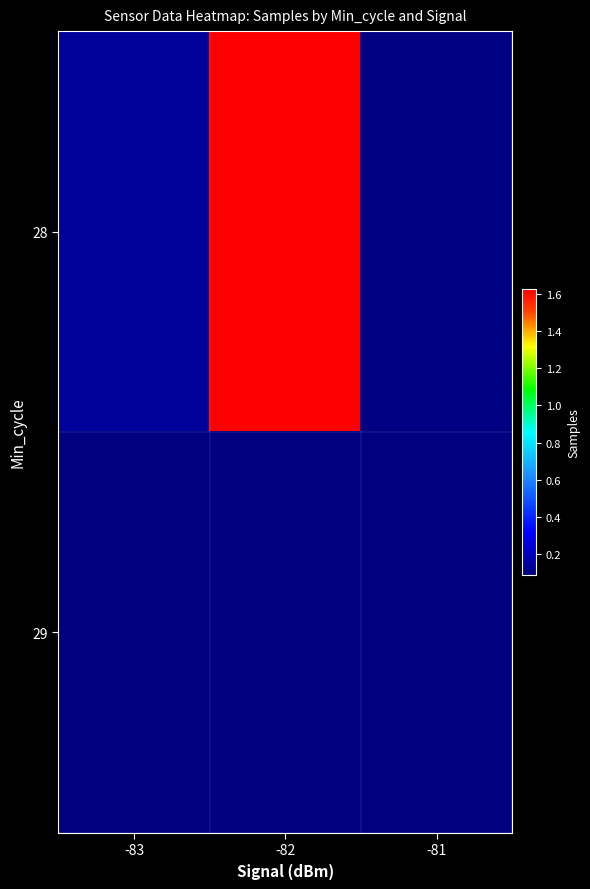

Reading left to right, extract all data points from this chart.

28: -83=13498705.3	-82=162768324.3	-81=9542043.3
29: -83=0.0	-82=8651542.9	-81=0.0